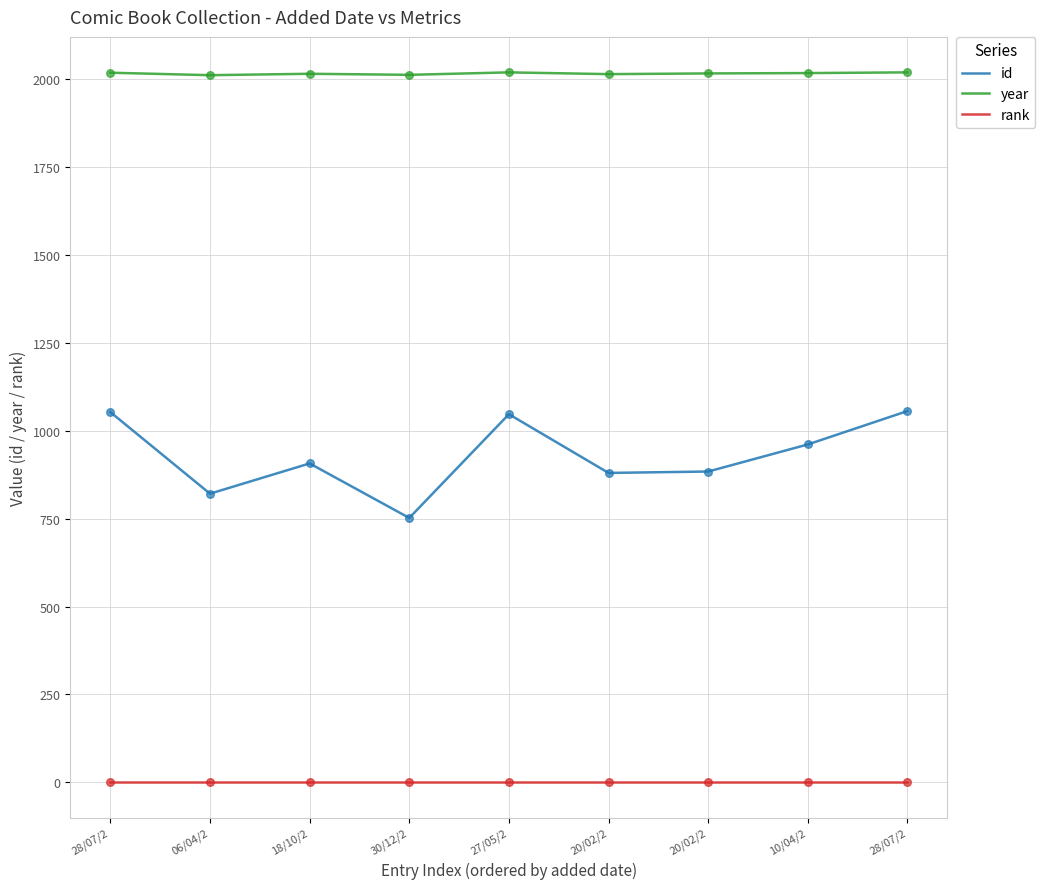

Which series has the largest total across all categories?

year